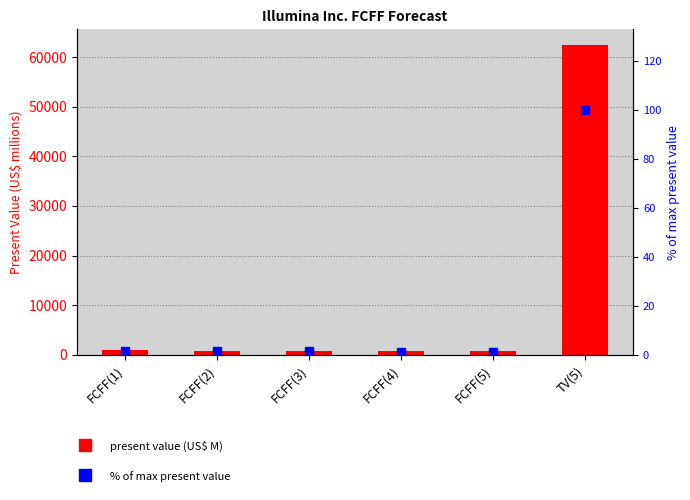

Which series has the largest total across all categories?

Present value at 15.35%